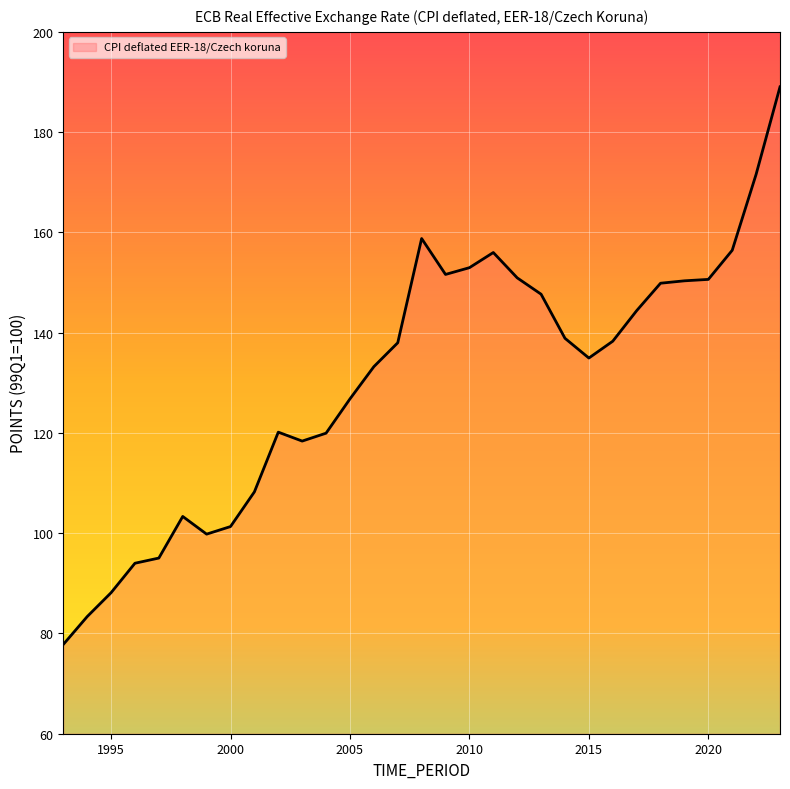

What is the maximum value shown in the chart?

189.0